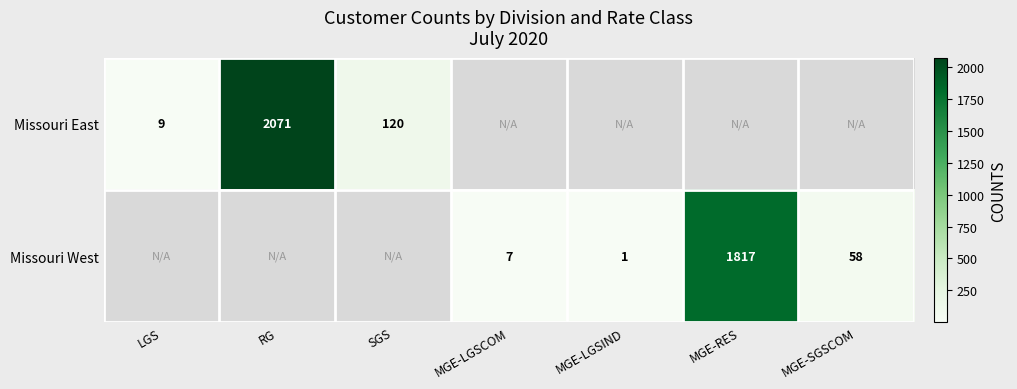

The Missouri West series shows 58 at MGE-SGSCOM. True or false?

True